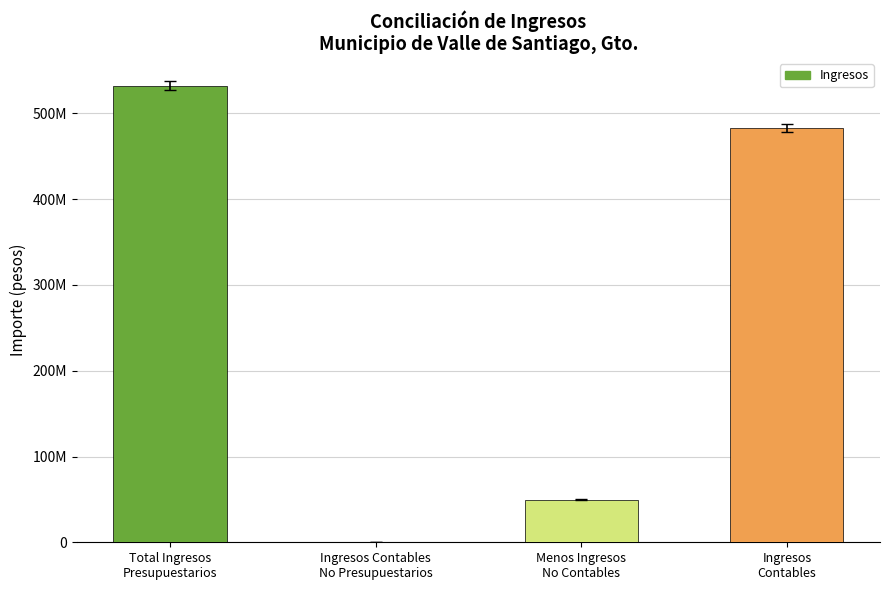

At which category does the chart reach its peak across all series?

Total Ingresos
Presupuestarios